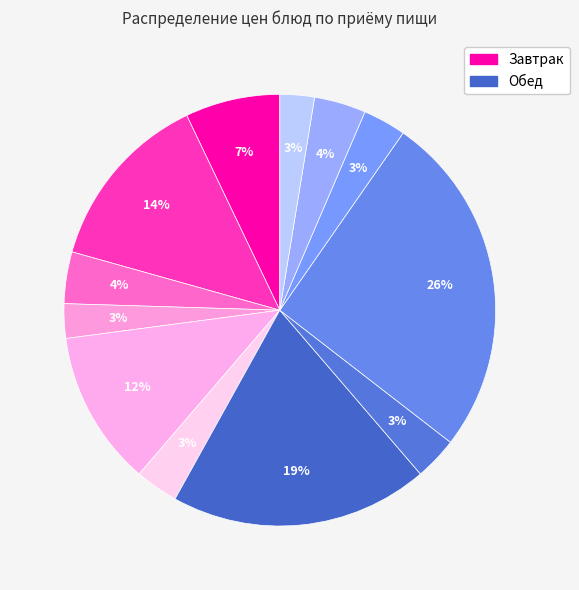

Rank the categories by value from highest to lowest.

омлет с колбасой, рассольник, колбаса молочная, сок, макароны отварные, чай с лимоном, чай с лимоном (обед), помидор, сметана, зеленый горошек, хлеб (завтрак), хлеб (обед)